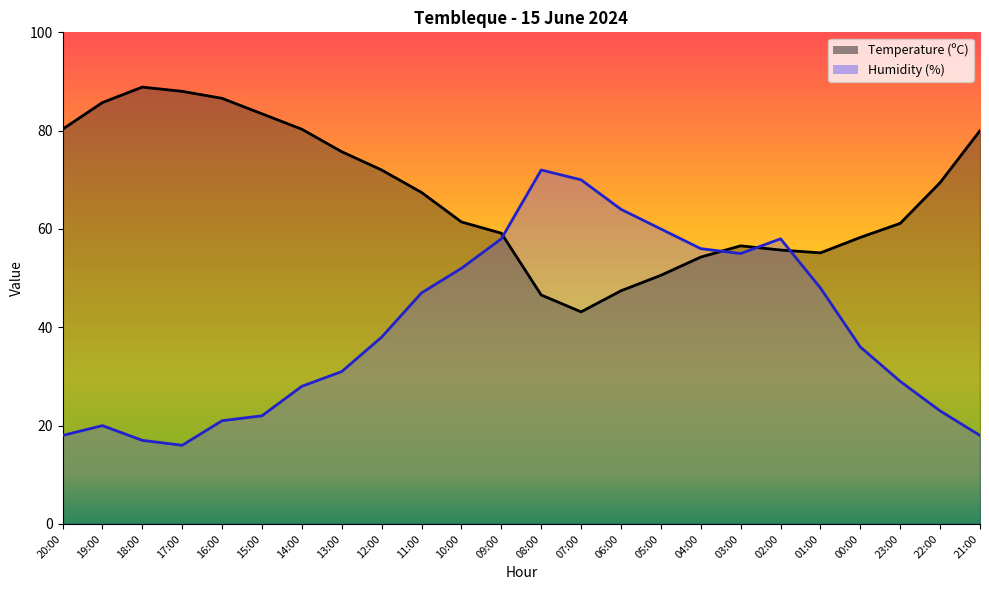

What is the difference between the highest and lowest values at 07:00?

26.9